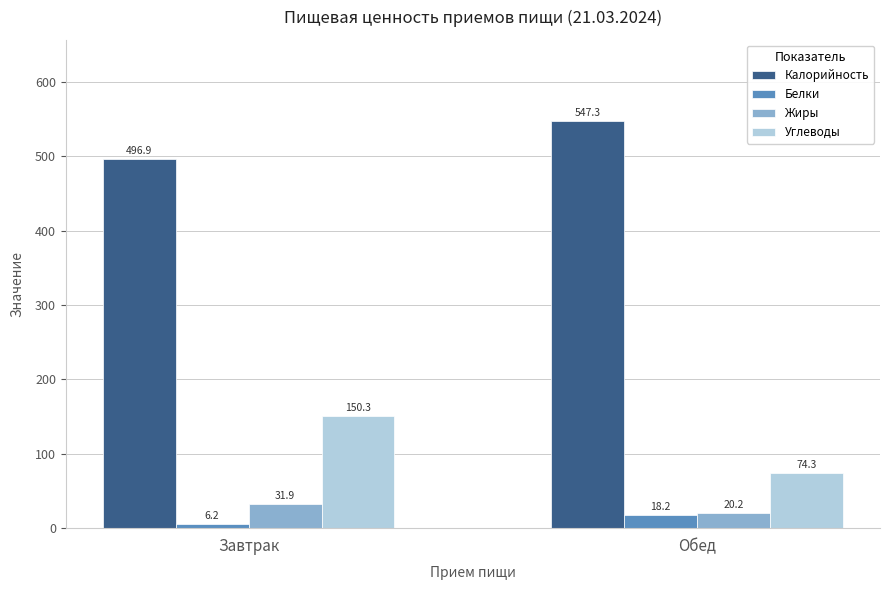

What is the average value of the Углеводы series?

112.3